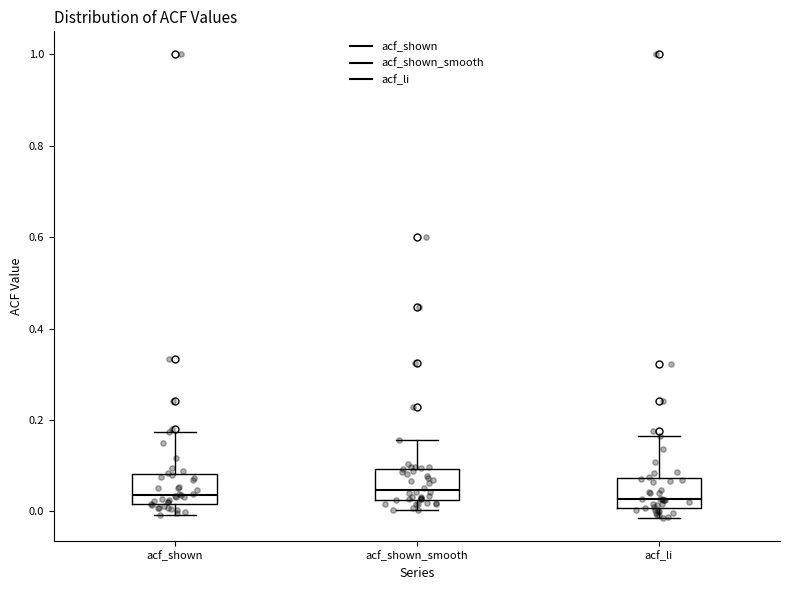

Reading left to right, transcribe this box plot: for each box, give where its median line is, the range the box spans, and where its two whiskers end, as read against the y-axis. The values are not printed on the chart, so give them approximately, as read against the axis.

acf_shown: median 0.04, box 0.02 to 0.08, whiskers 0.00 to 0.18
acf_shown_smooth: median 0.04, box 0.02 to 0.10, whiskers 0.00 to 0.16
acf_li: median 0.02, box 0.00 to 0.08, whiskers -0.02 to 0.16